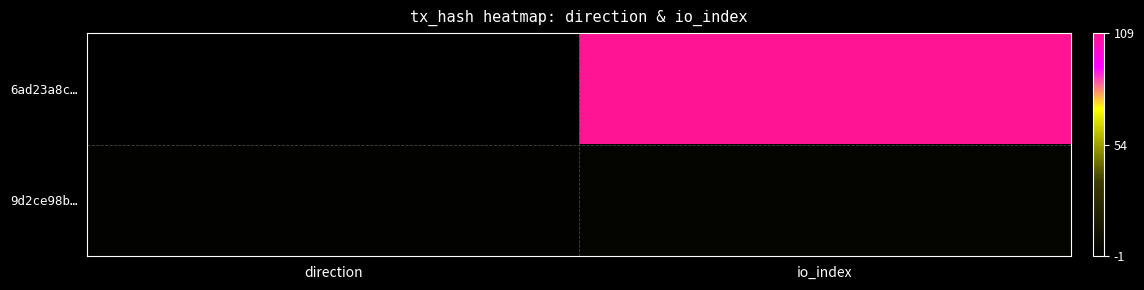

At which category does the chart reach its peak across all series?

io_index